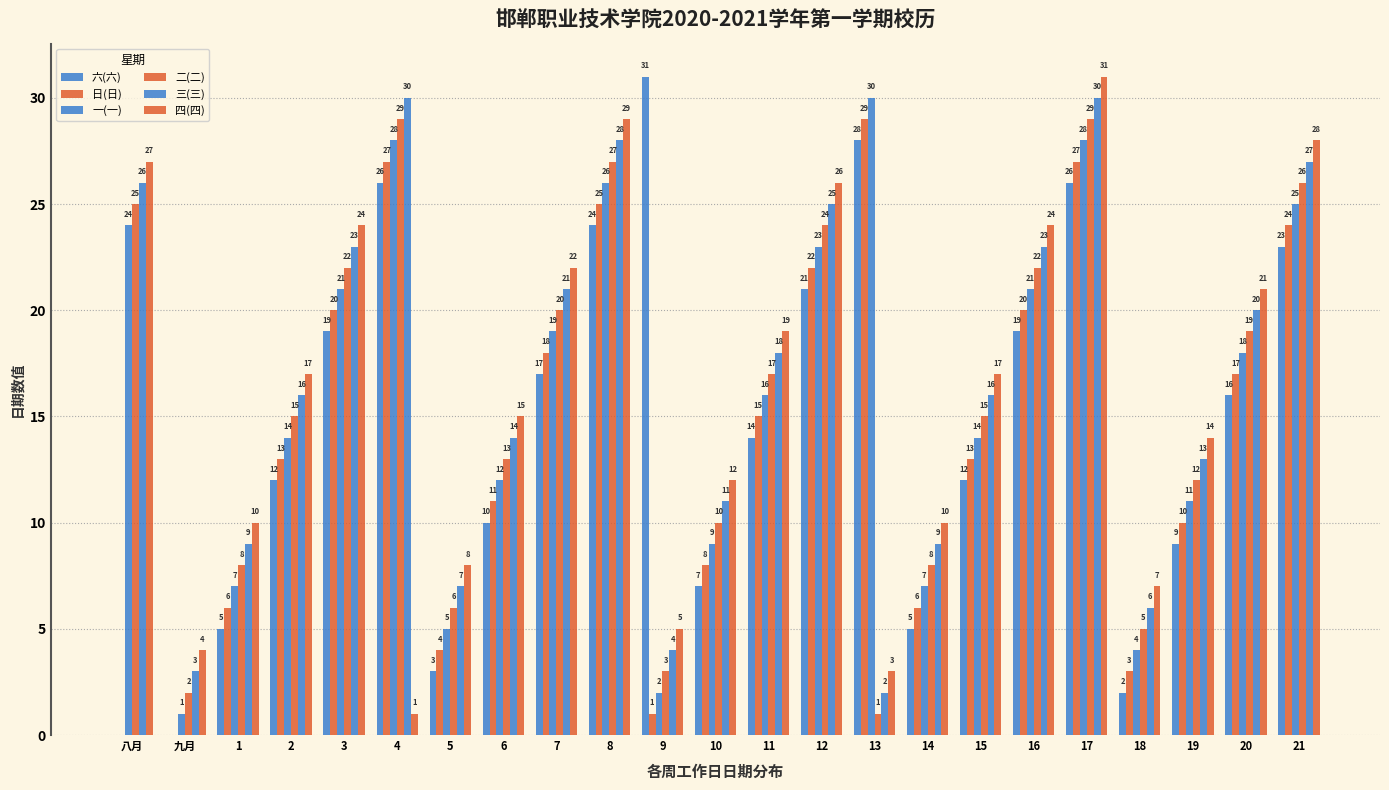

How many groups of bars are there?

23